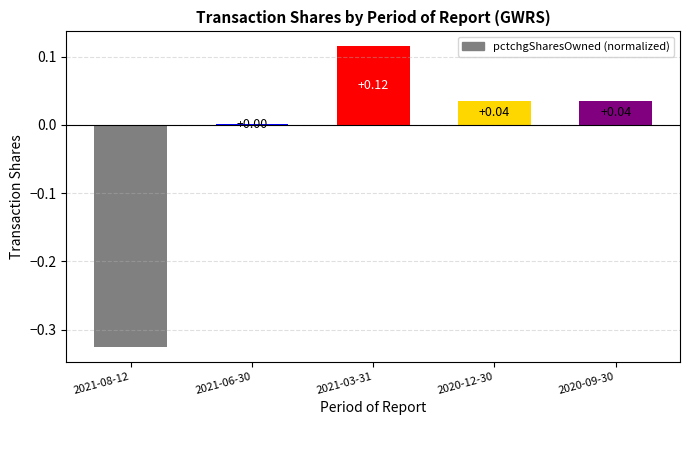

Count the number of values greater than 0.

4